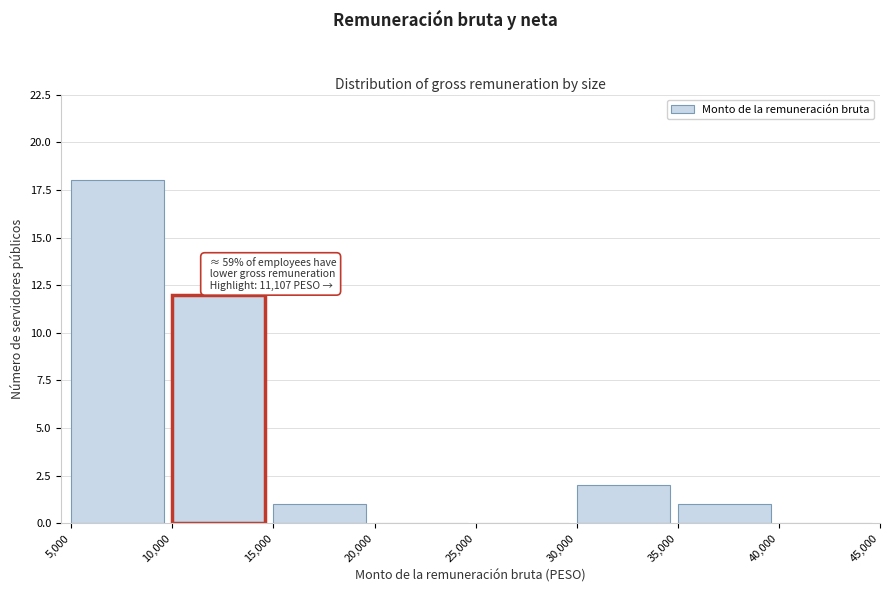

Which range on the x-axis has the tallest bar?

5,000 to 10,000